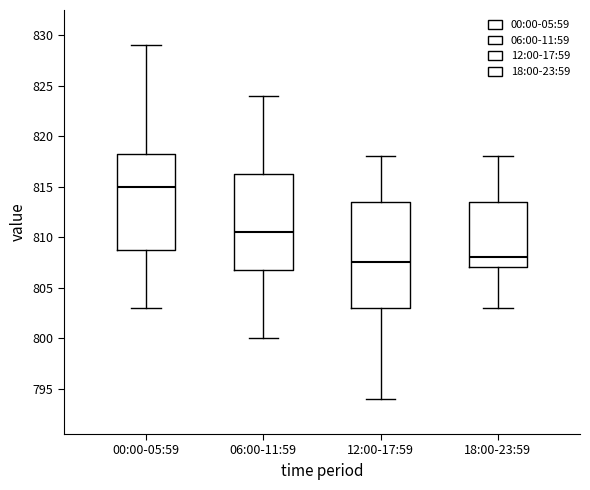

Reading left to right, read every box against the y-axis: the position of its median line, the range the box covers, and the ends of its whiskers. The values are not printed on the chart, so give them approximately, as read against the axis.

00:00-05:59: median 815.0, box 809.0 to 818.5, whiskers 803.0 to 829.0
06:00-11:59: median 810.5, box 807.0 to 816.5, whiskers 800.0 to 824.0
12:00-17:59: median 807.5, box 803.0 to 813.5, whiskers 794.0 to 818.0
18:00-23:59: median 808.0, box 807.0 to 813.5, whiskers 803.0 to 818.0